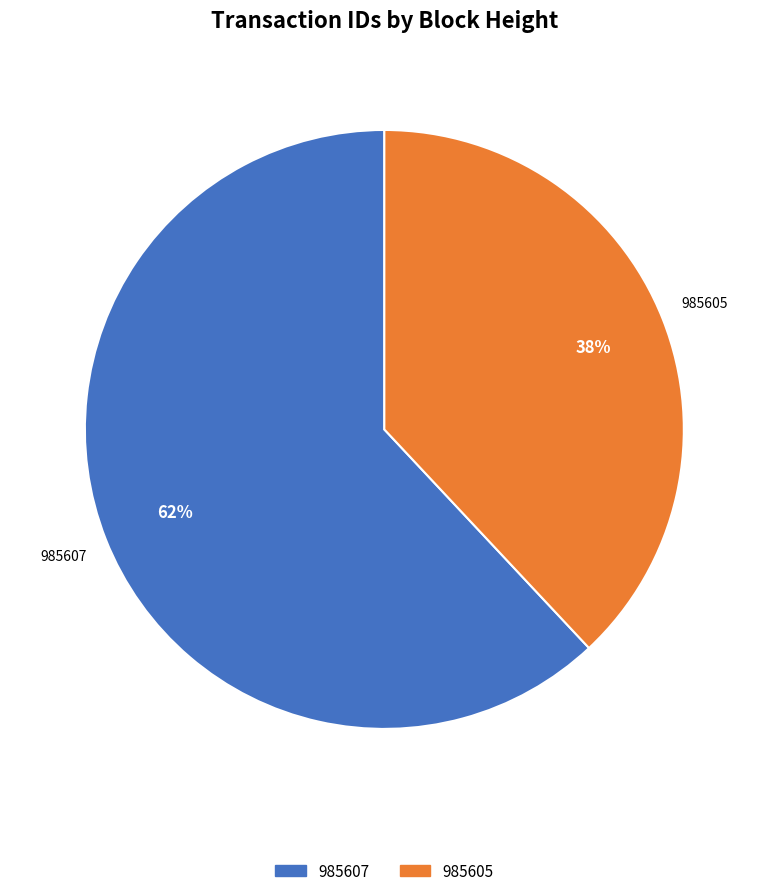

How many slices are in this pie chart?

2